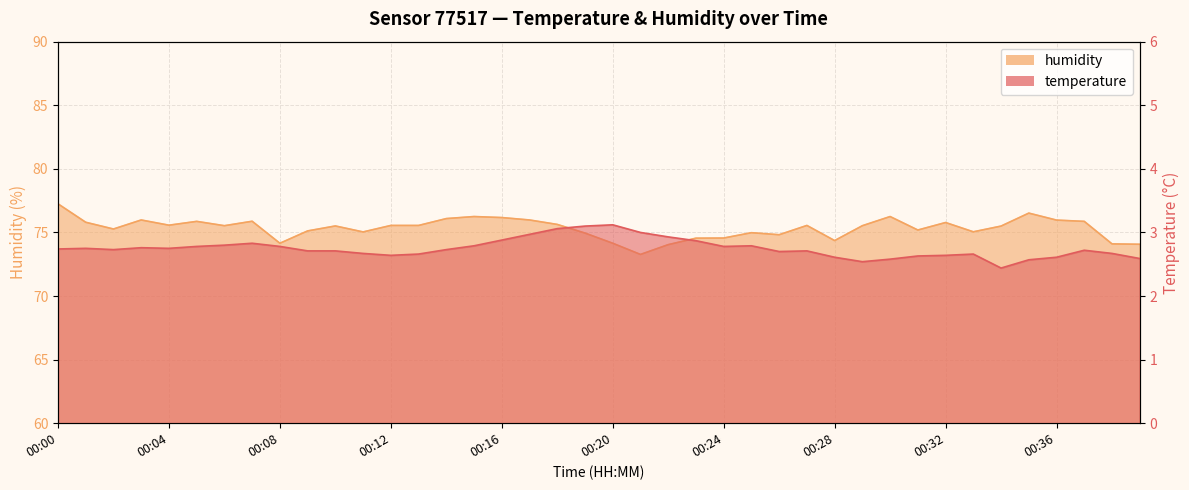

True or false: humidity and temperature intersect in this chart.

False